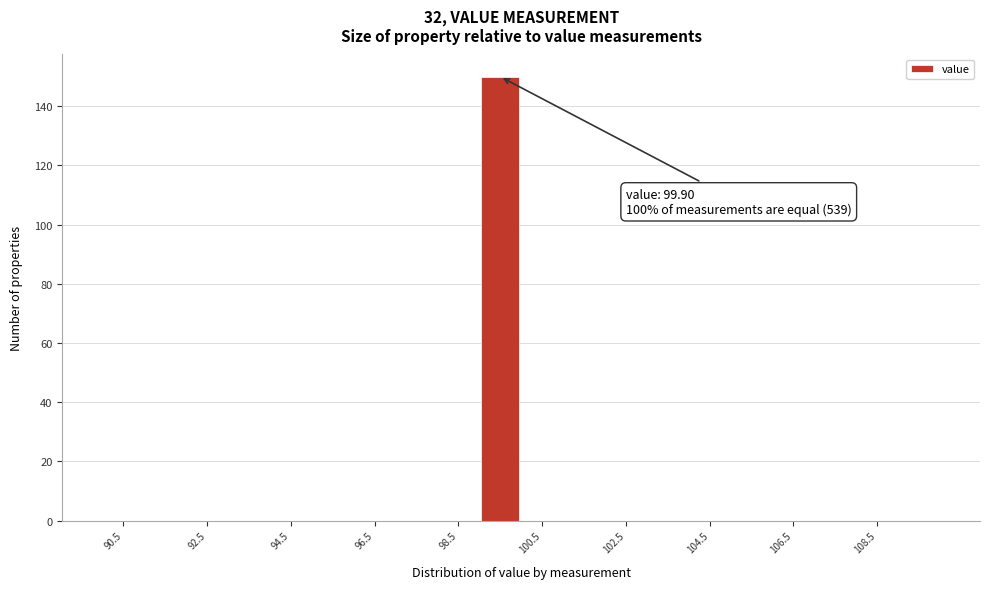

Which range on the x-axis has the tallest bar?

99 to 100